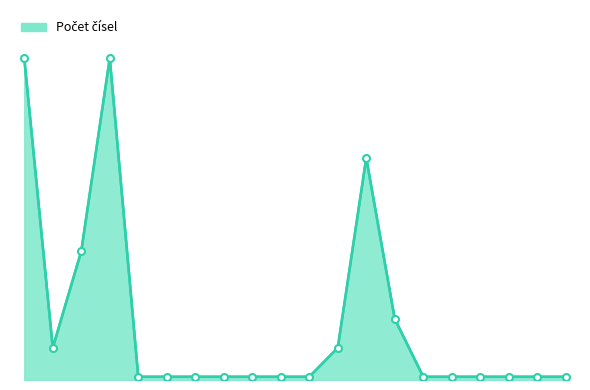

Is this an area chart (filled region under the line)?

Yes